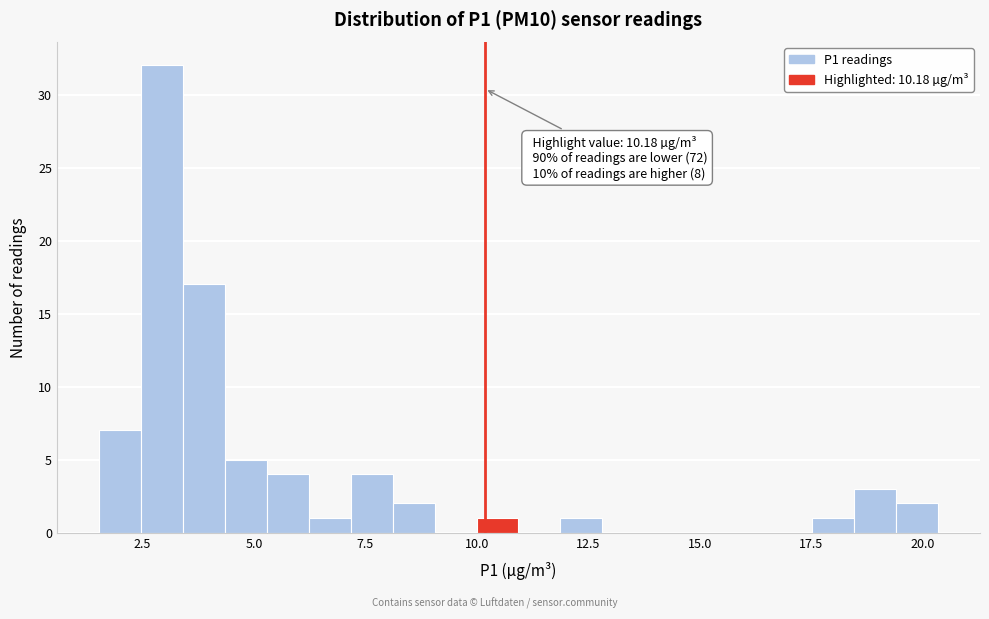

Around what value on the x-axis is the tallest bar? Give the approximate position of its centre, as read against the axis.

3.0